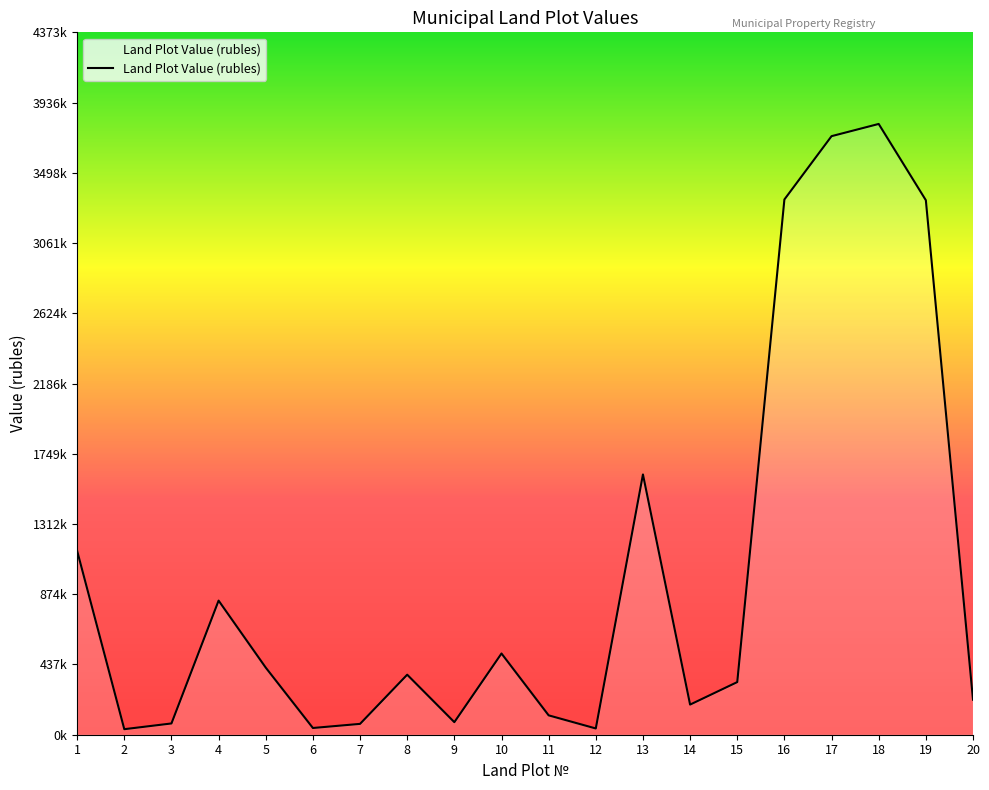

Reading left to right, list all the values displayed in this chart.

1144847.7	34464.8	70139.8	835043.5	417785.2	41902.4	67534.7	373719.8	78155.8	505720.8	120581.4	38934.4	1620605.6	187565.0	327712.6	3332790.0	3727021.0	3803067.2	3328136.0	218005.3